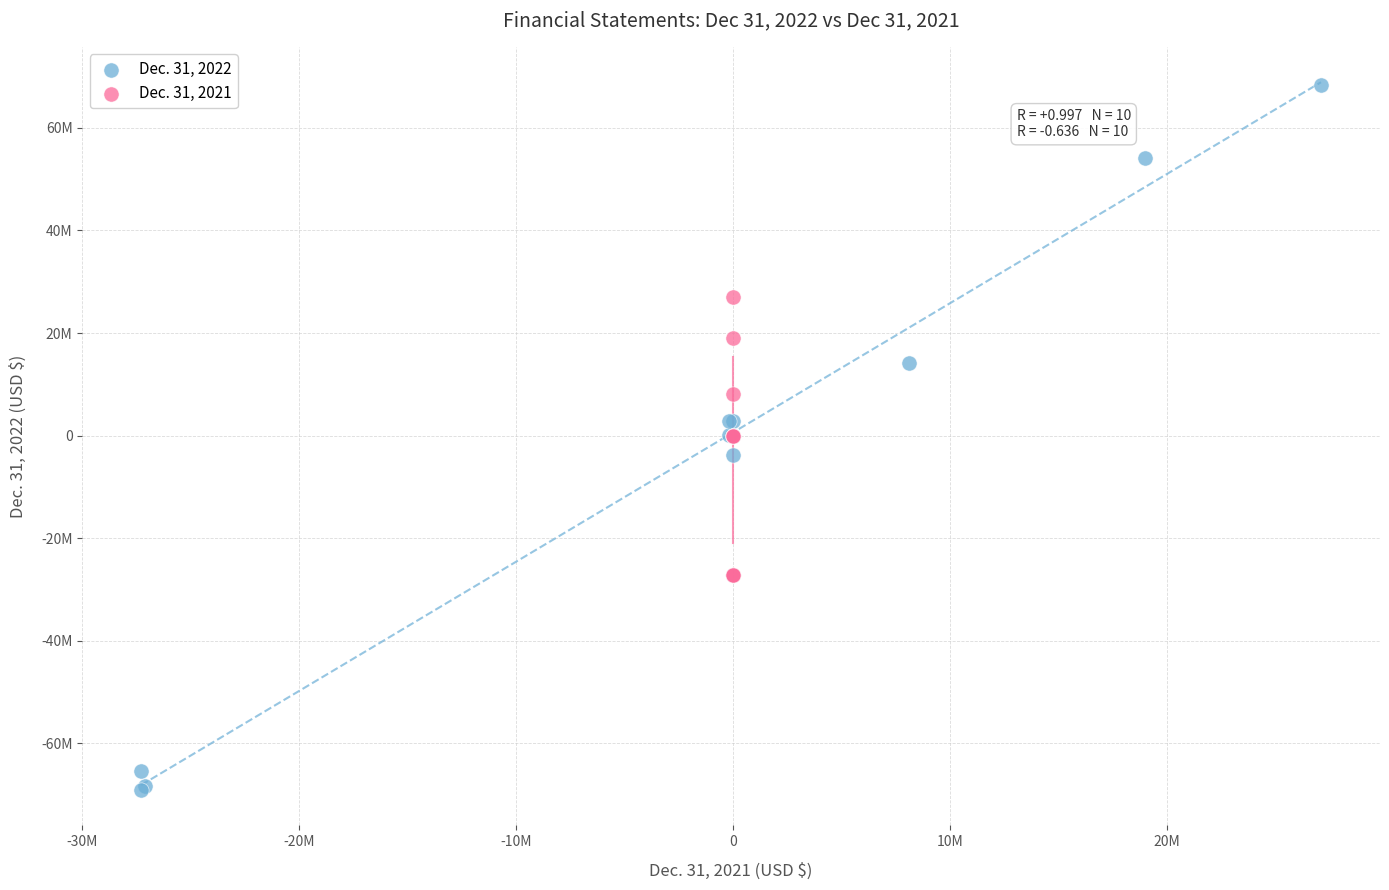

What are all the series names shown in the legend?

Dec. 31, 2022, Dec. 31, 2021